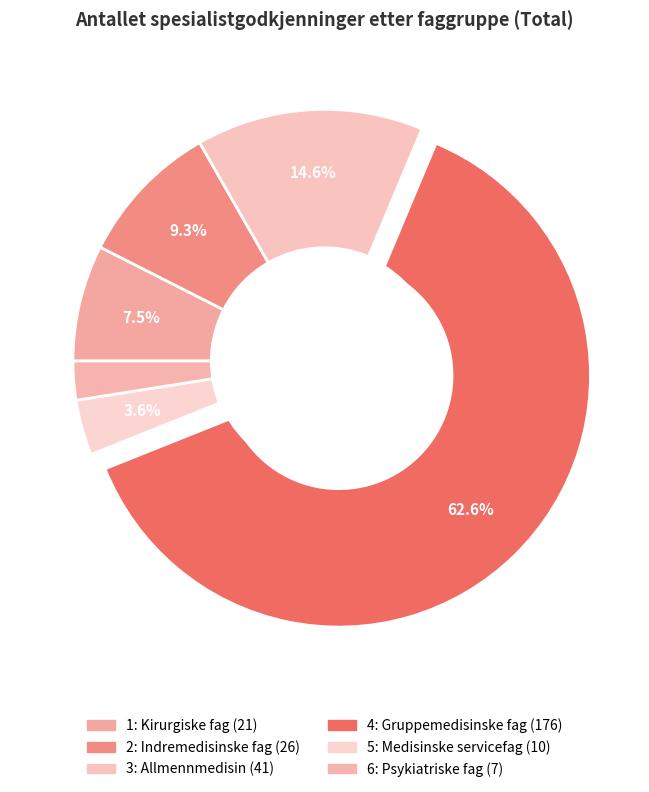

Which category accounts for the majority?

Gruppemedisinske fag